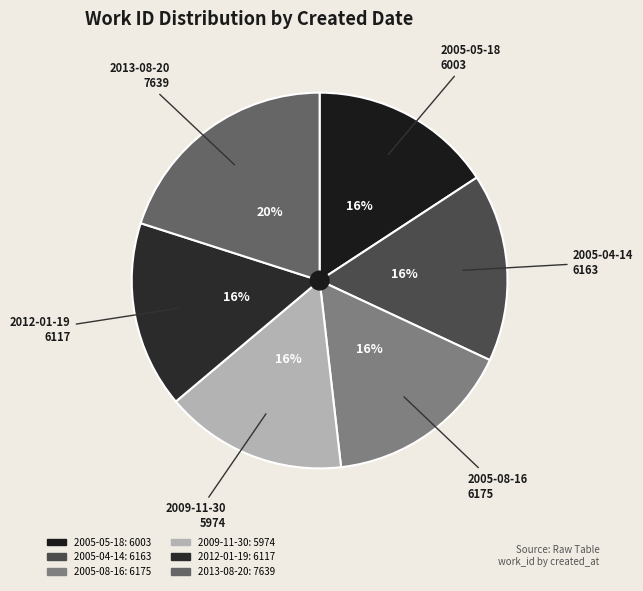

Between 2013-08-20 and 2012-01-19, which is larger?

2013-08-20